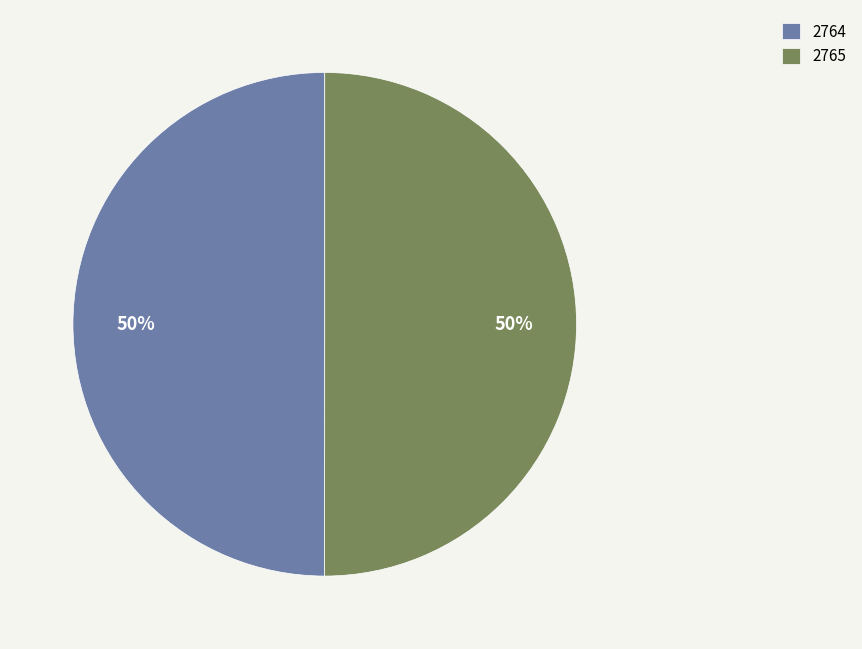

To the nearest percent, what portion does 2765 represent?

50%